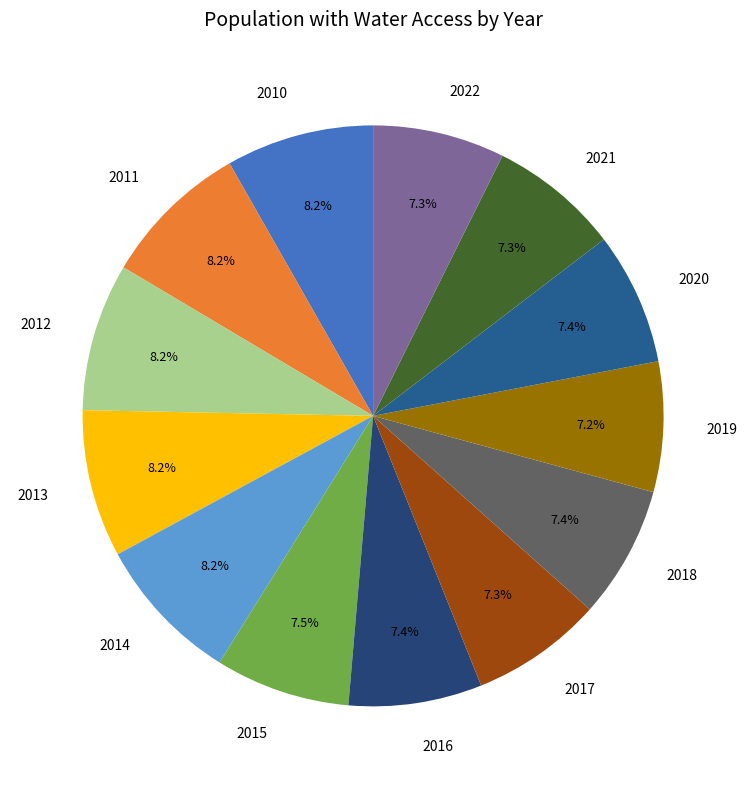

The 2010 slice represents 15% of the pie. True or false?

False